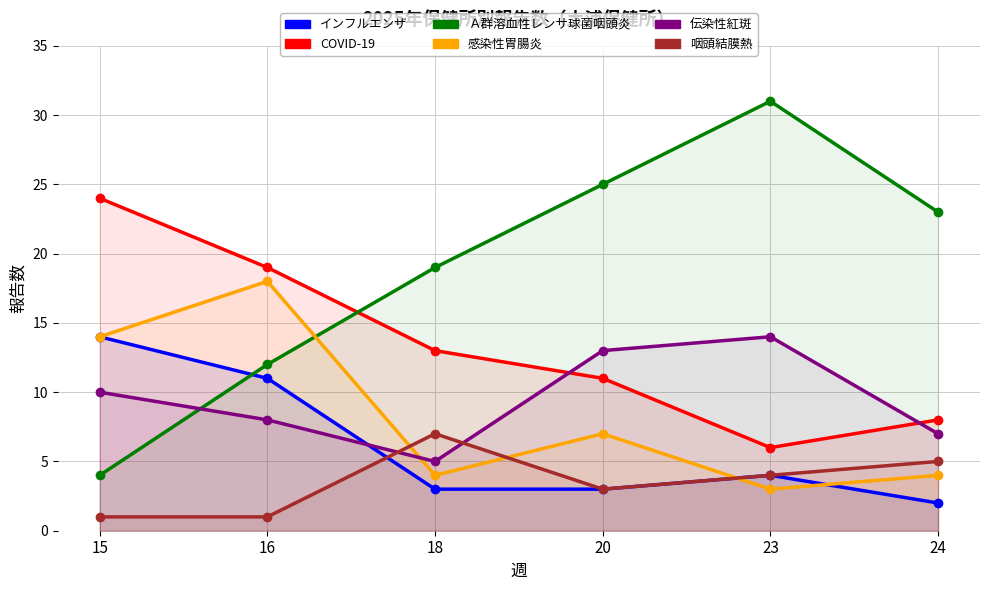

Between 20 and 18, which is larger?

20